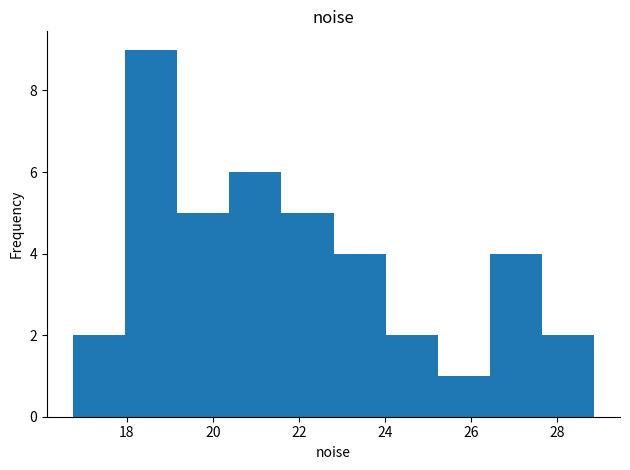

Reading left to right, transcribe this chart: for each bar, give the range it covers on the x-axis and its height. Neither the bar edges nor the heights are printed on the chart, so give them approximately, as read against the axes.

16.8 to 18.0: 2
18.0 to 19.2: 9
19.2 to 20.4: 5
20.4 to 21.6: 6
21.6 to 22.8: 5
22.8 to 24.0: 4
24.0 to 25.2: 2
25.2 to 26.4: 1
26.4 to 27.6: 4
27.6 to 28.8: 2